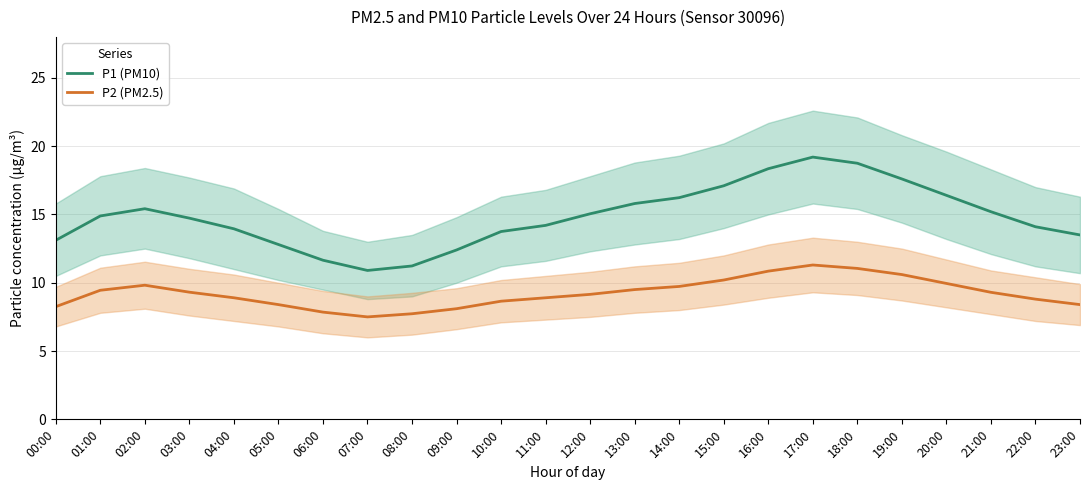

Does the chart display data point markers on the line(s)?

No